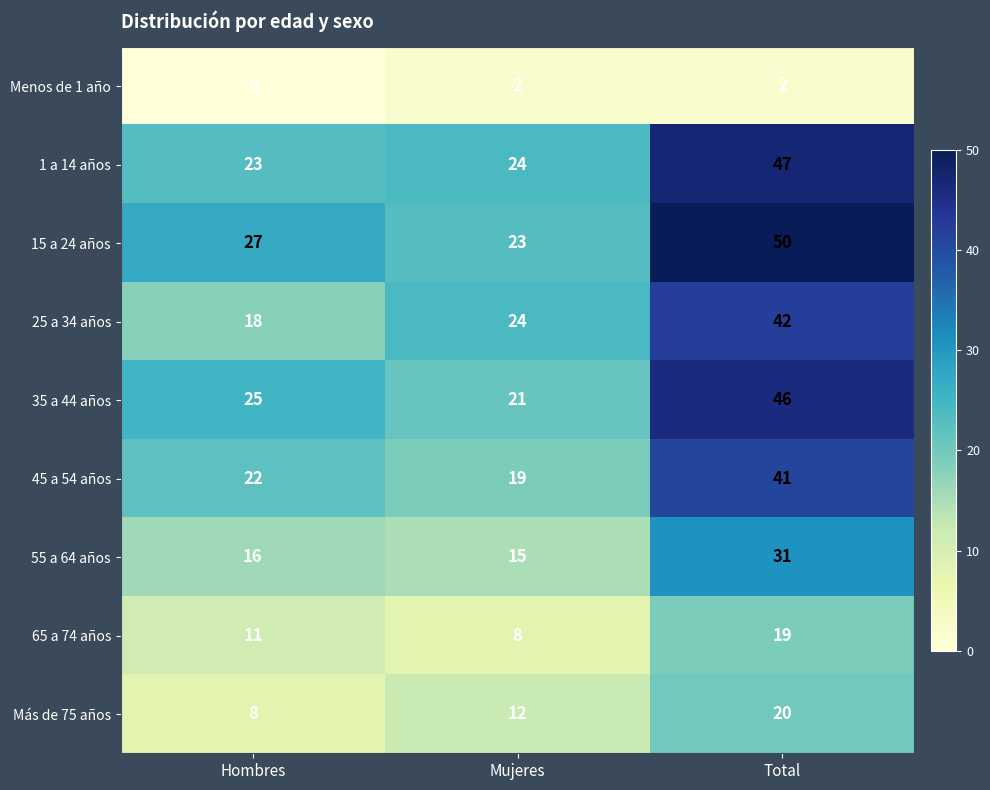

What is the difference between the maximum and second lowest values in the 15 a 24 años series?

23